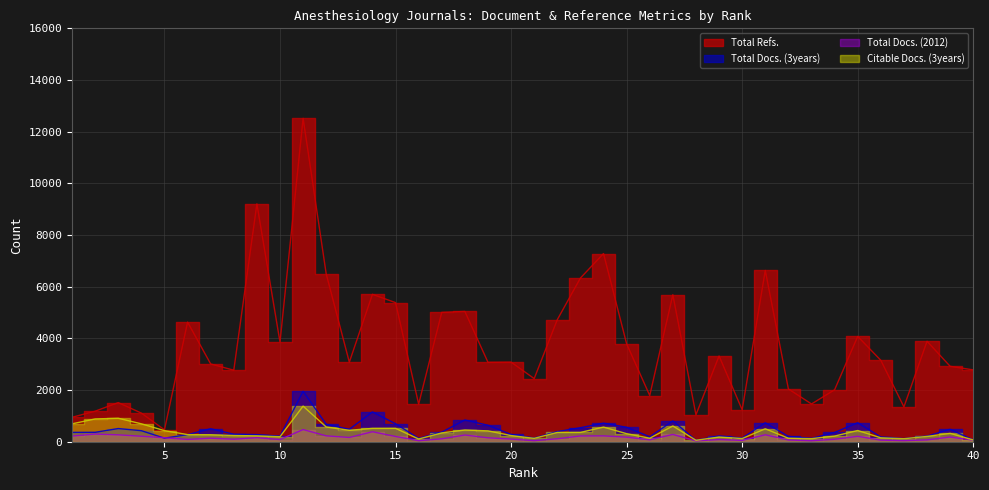

How many interior local valleys does the Total Refs. series have?

12